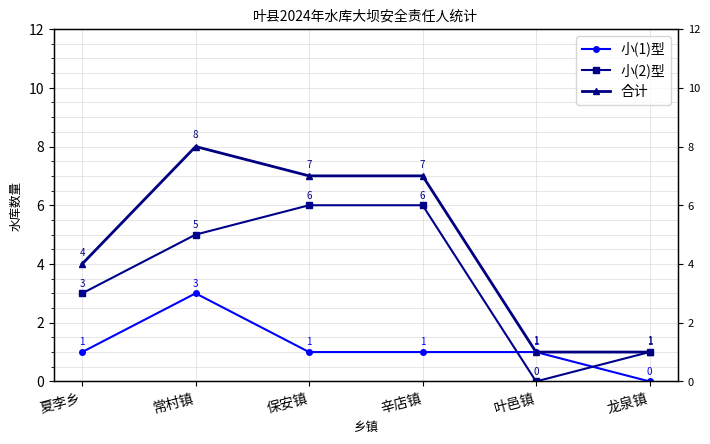

Which has a higher value, 常村镇 or 龙泉镇?

常村镇